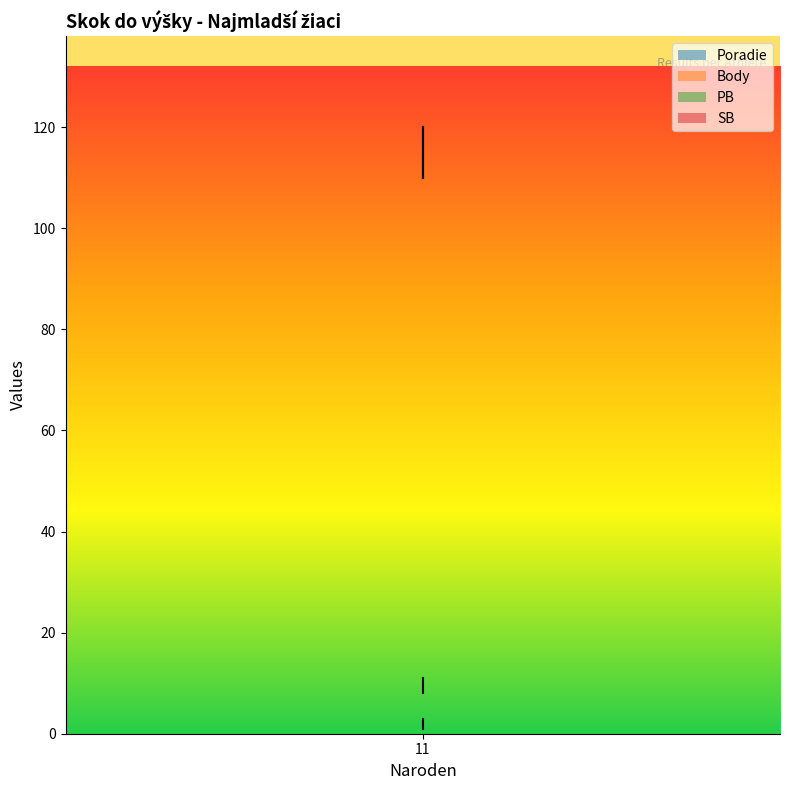

How many lines are shown in the chart?

4